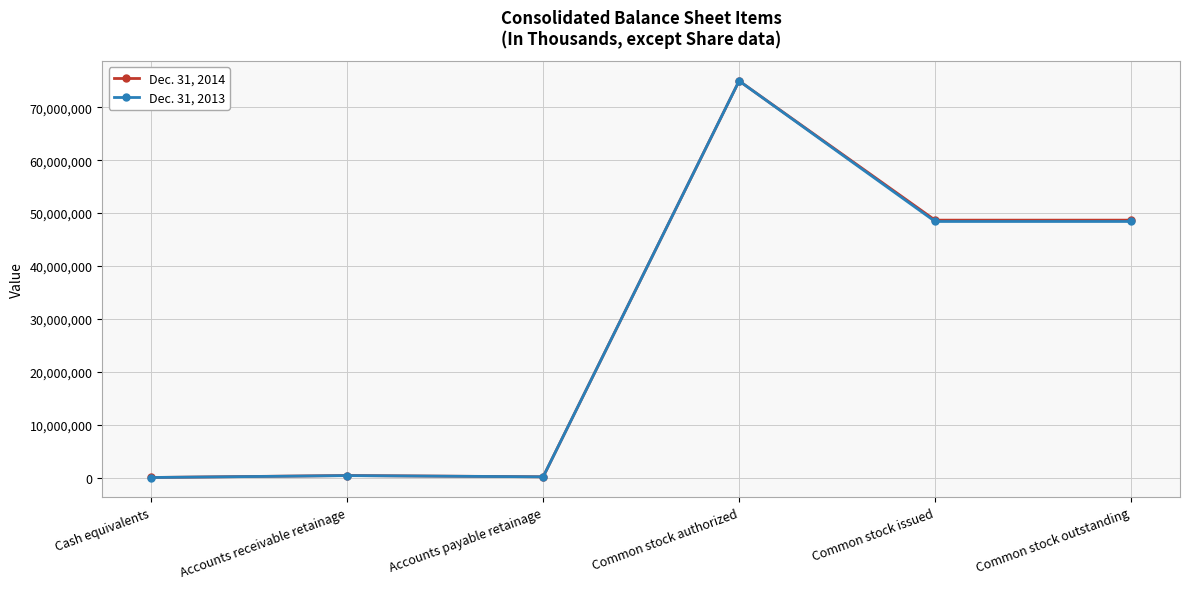

At which label does Dec. 31, 2013 reach its peak?

Common stock authorized